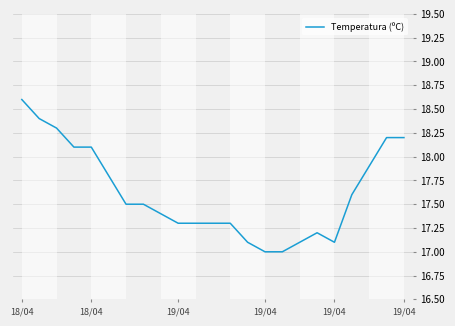

What is the greatest value displayed?

18.6